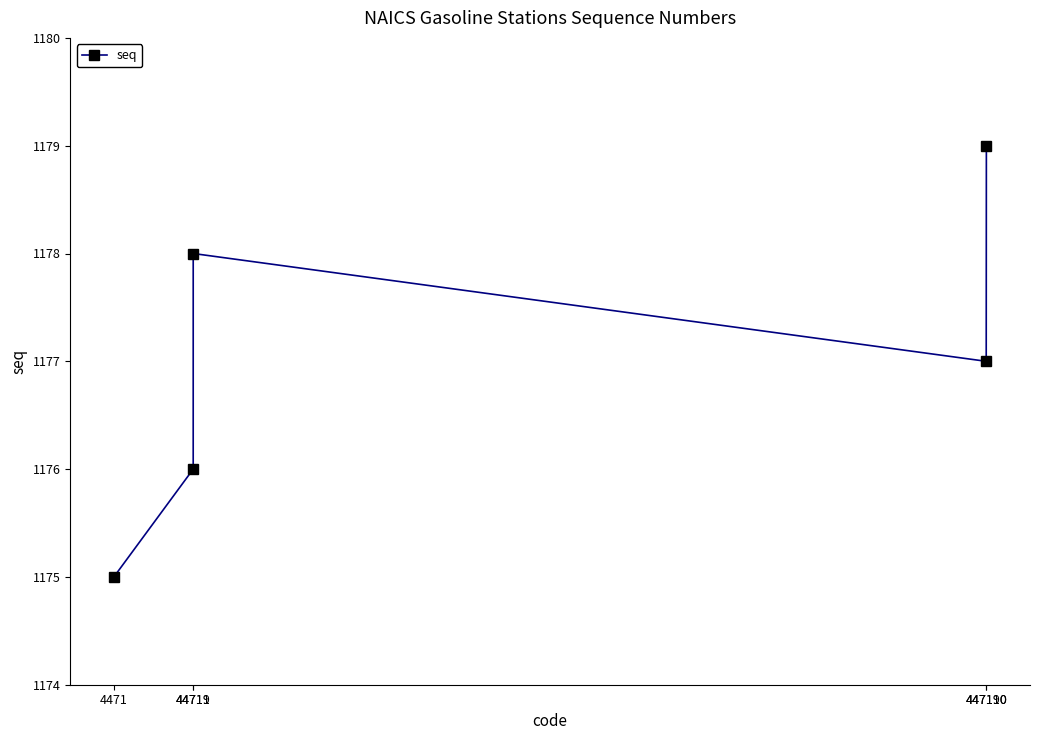

How many values are between 1176 and 1178?

3